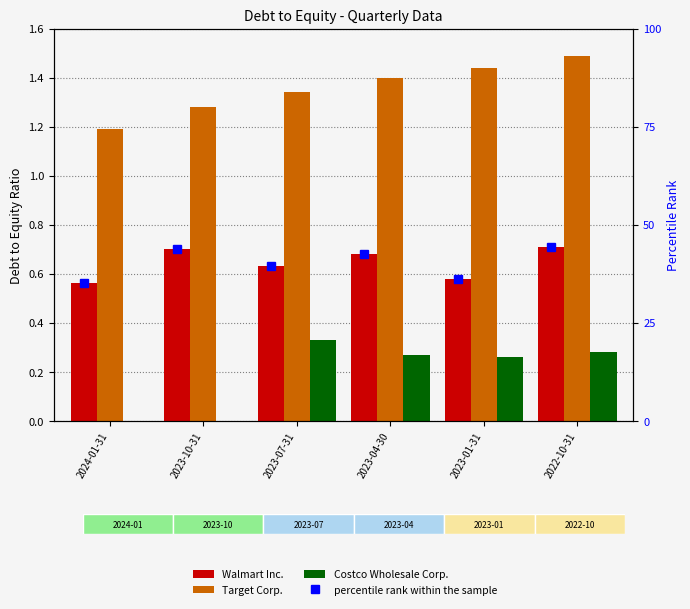

Is the value of Costco Wholesale Corp. at 2023-07-31 greater than the value of Walmart Inc. at 2023-01-31?

No